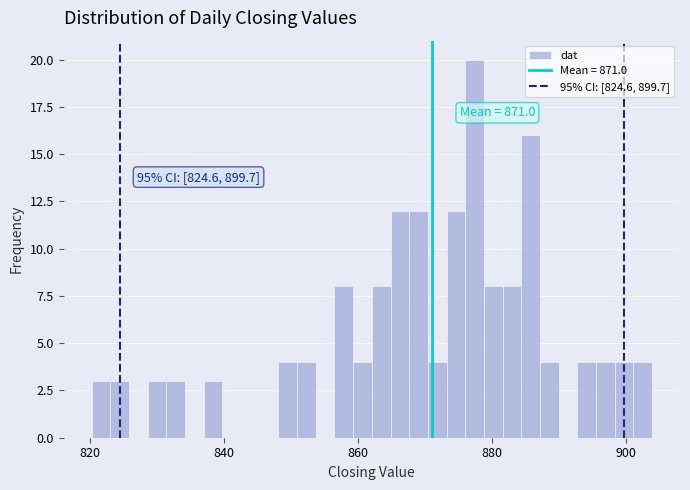

Read against the x-axis, roughly where is the centre of the tallest bar?

878